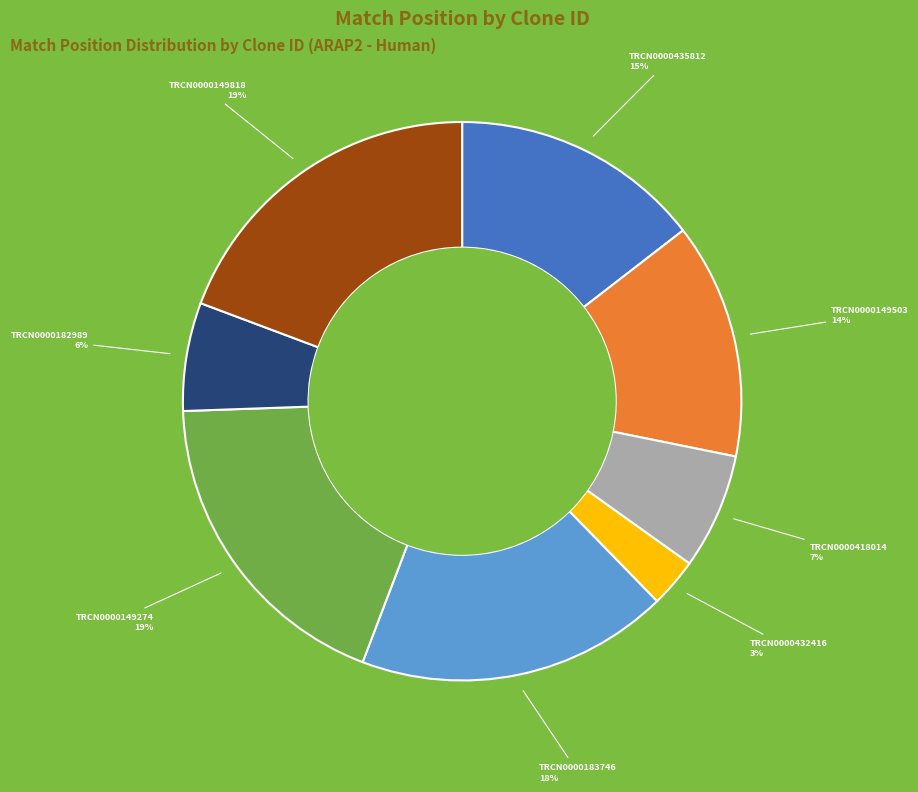

To the nearest percent, what is the difference between the largest and smallest slice percentages?

16%